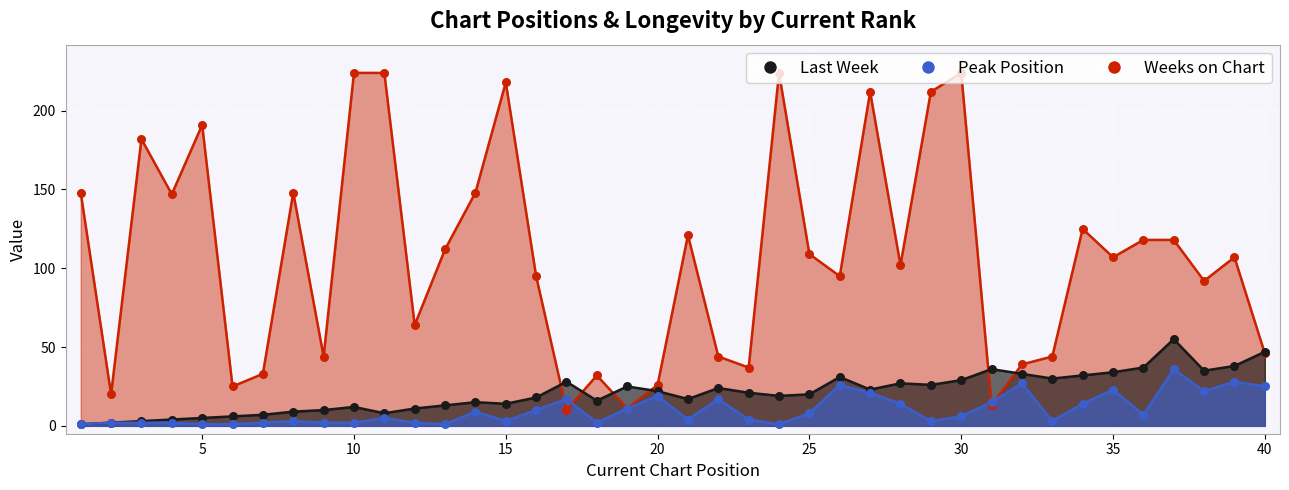

What is the total value across all series at 8?

160